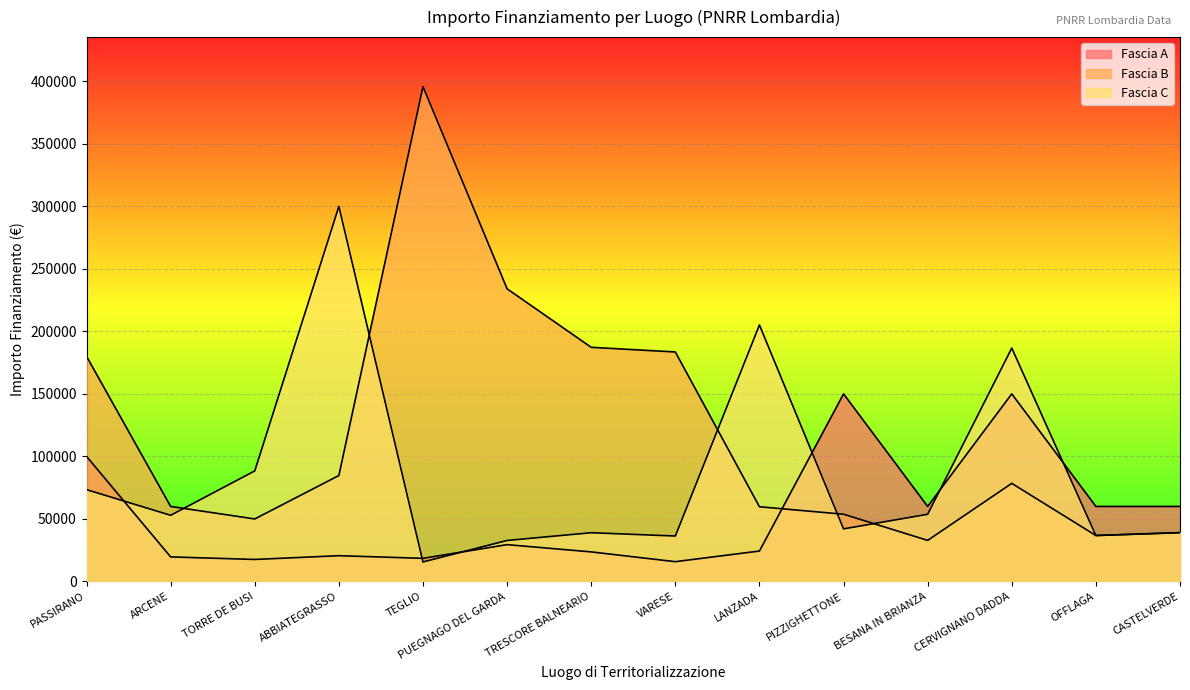

At how many categories does at least one series exceed 182835?

7